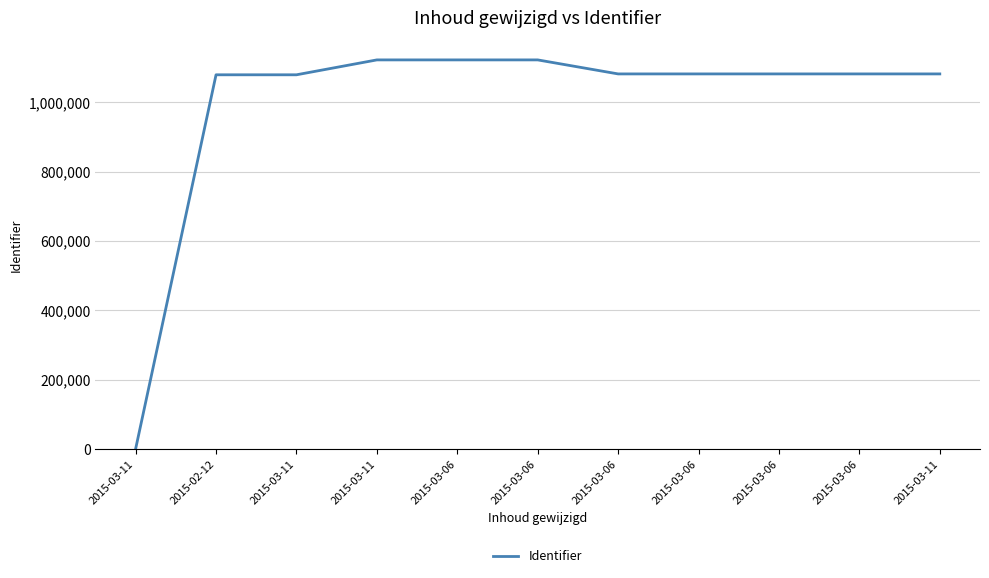

Does the chart have visible grid lines?

Yes